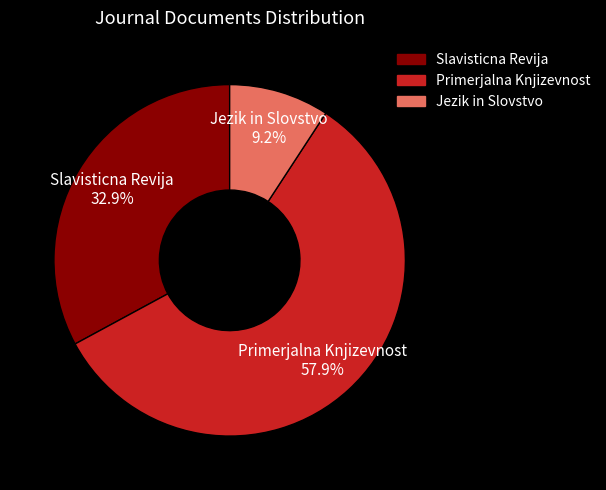

What percentage do Jezik in Slovstvo and Slavisticna Revija together represent?

42.1%